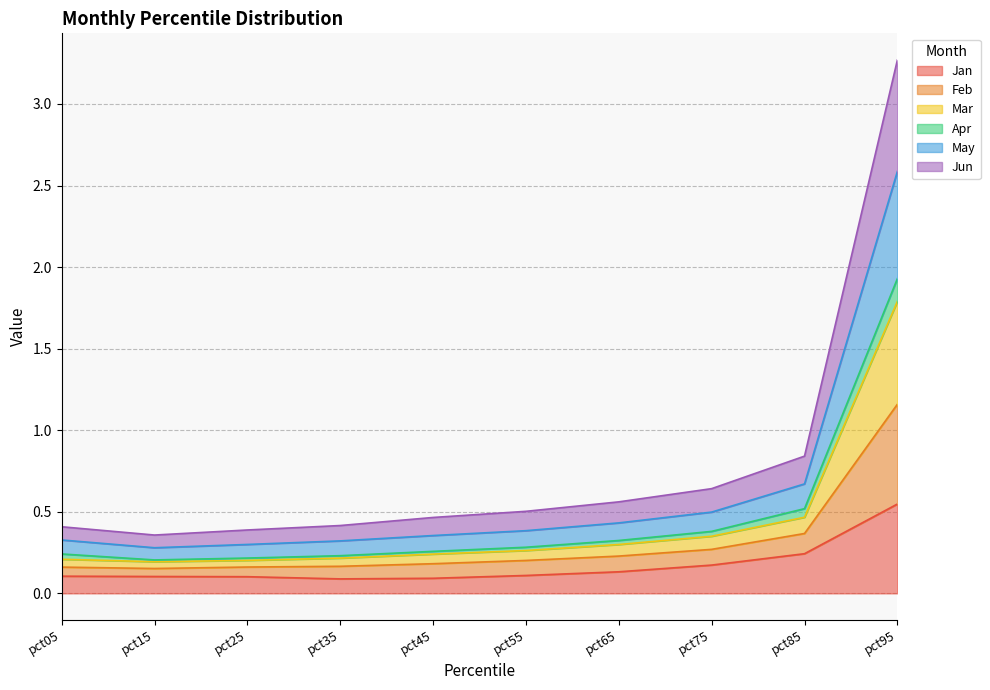

Which category has the highest value in the Jan series?

pct95